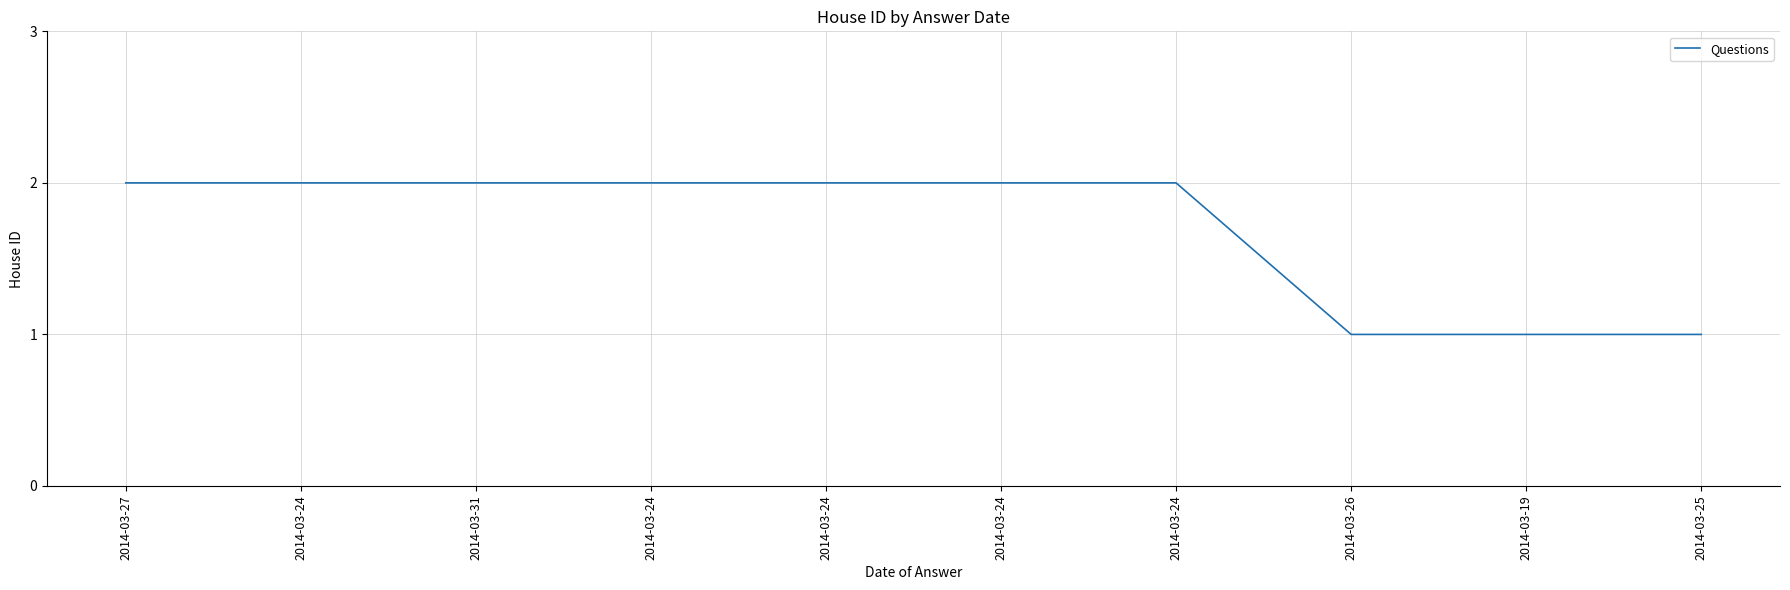

What is the average value?

2